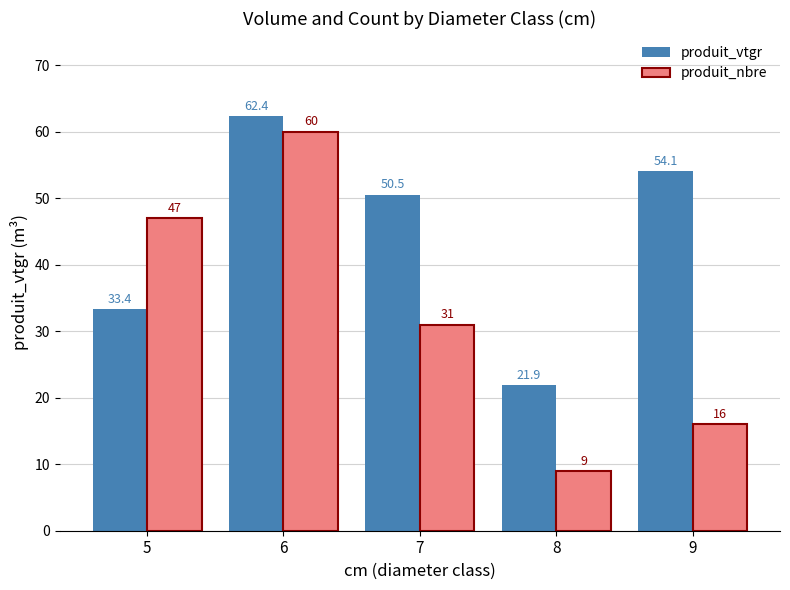

What is the approximate value of produit_vtgr at 6?

62.4